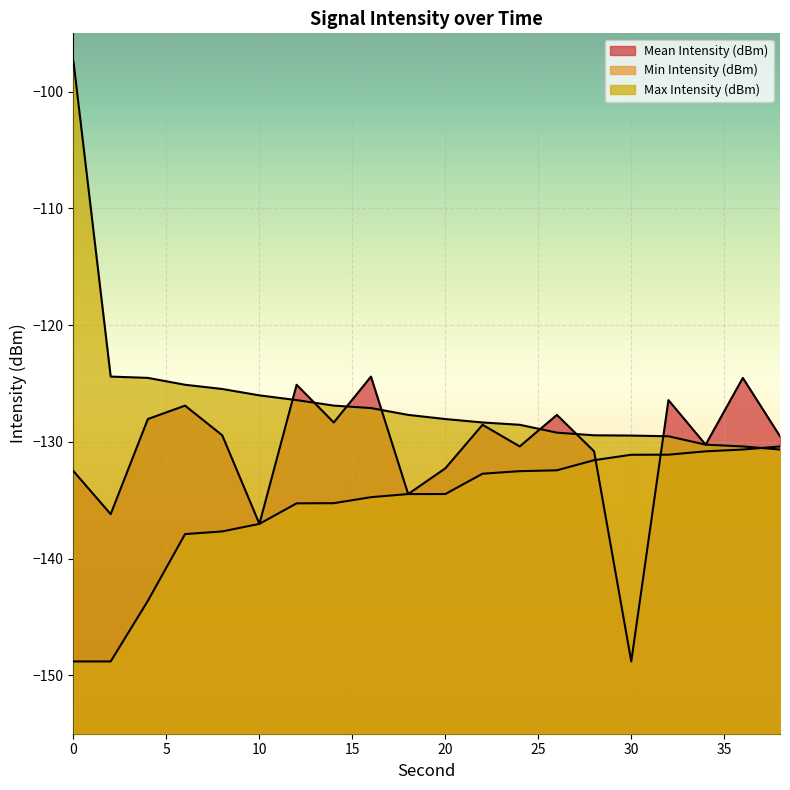

True or false: Min Intensity (dBm) has a value of -132.7 at 22.

True